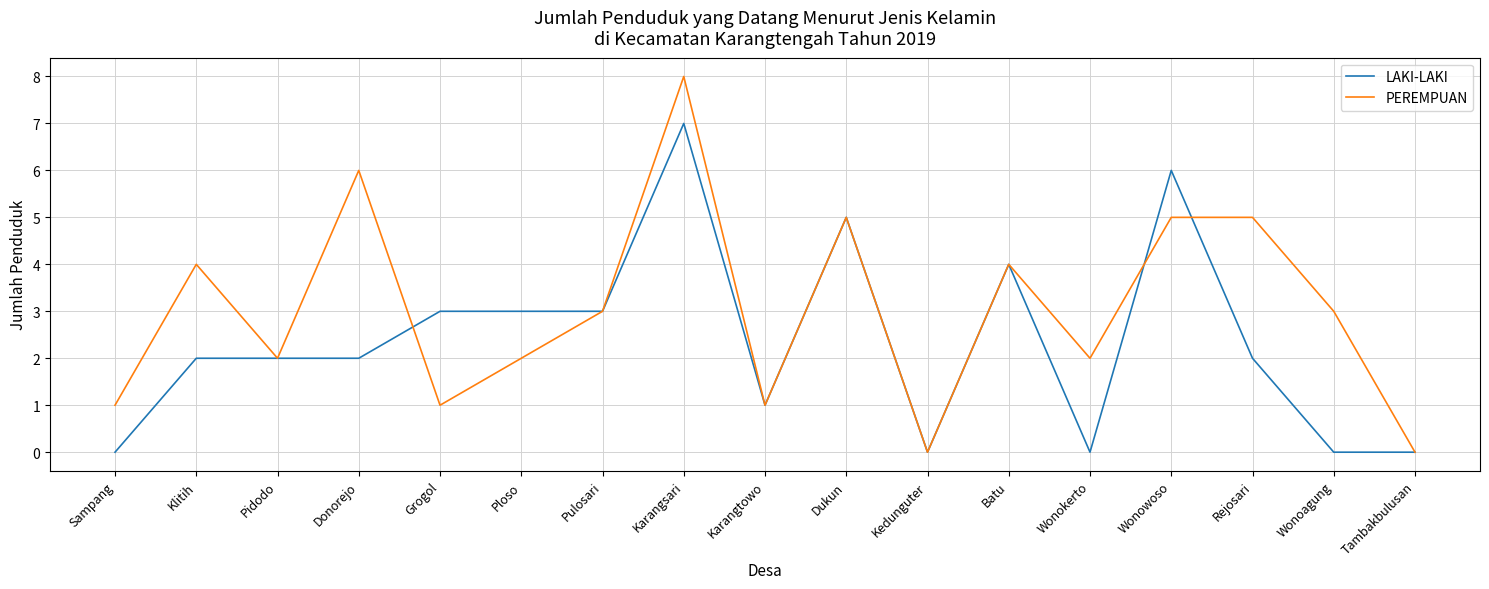

Is the value of LAKI-LAKI at Ploso greater than the value of PEREMPUAN at Kedunguter?

Yes